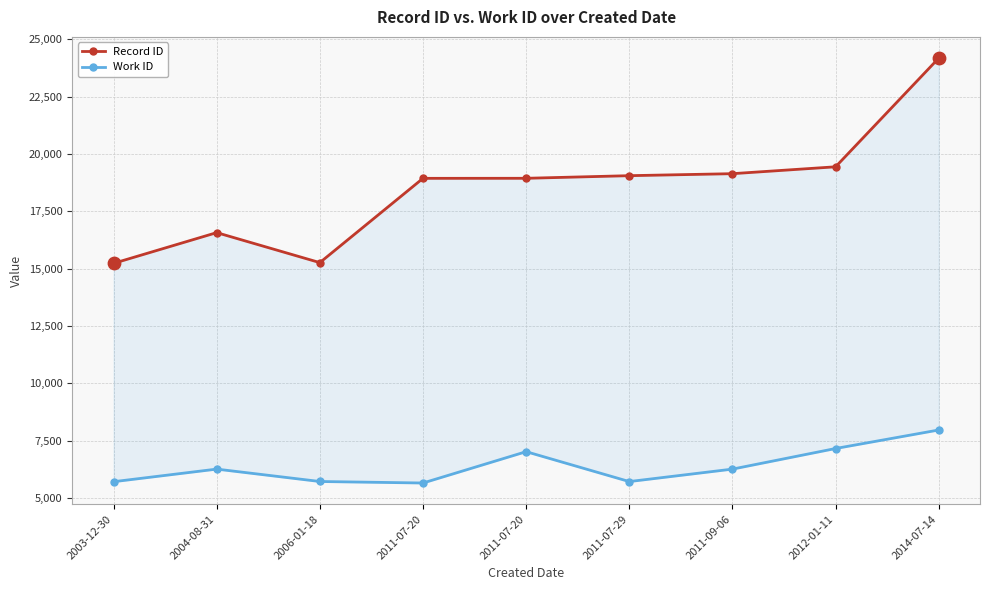

What is the total value across all series at 2003-12-30?

20947